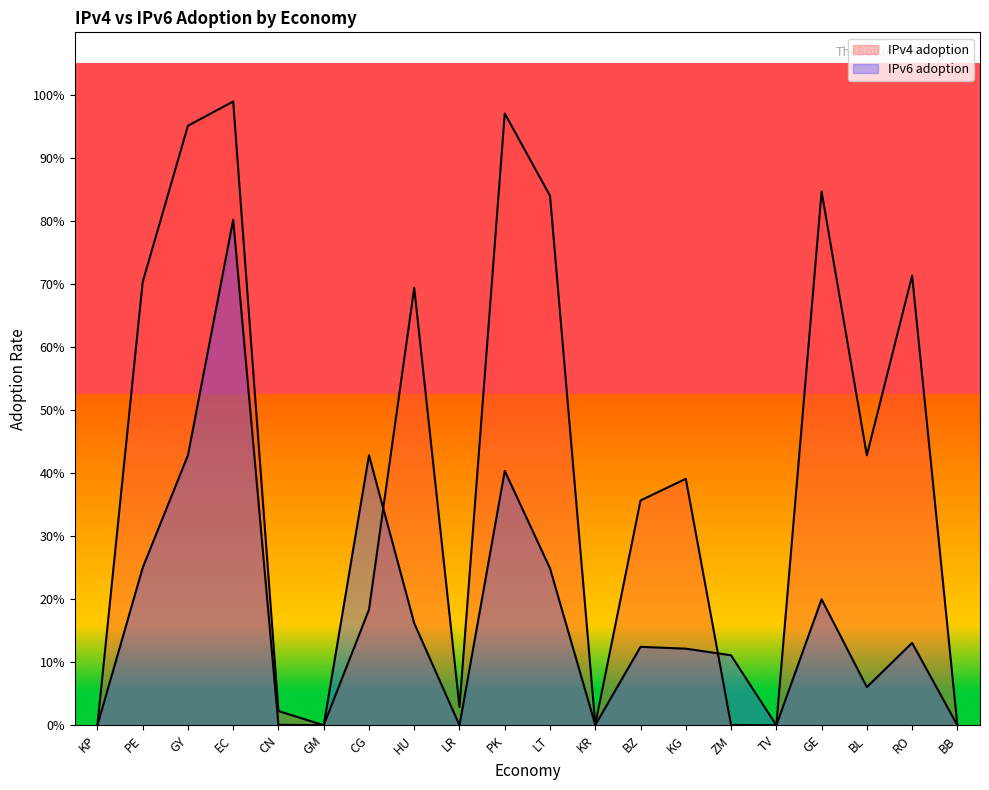

What is the total value across all series at RO?

0.8